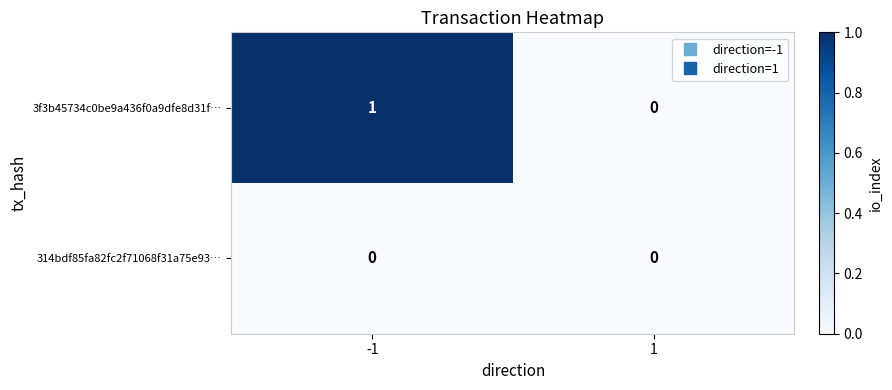

The 3f3b45734c0be9a436f0a9dfe8d31f… series shows 1 at -1. True or false?

True